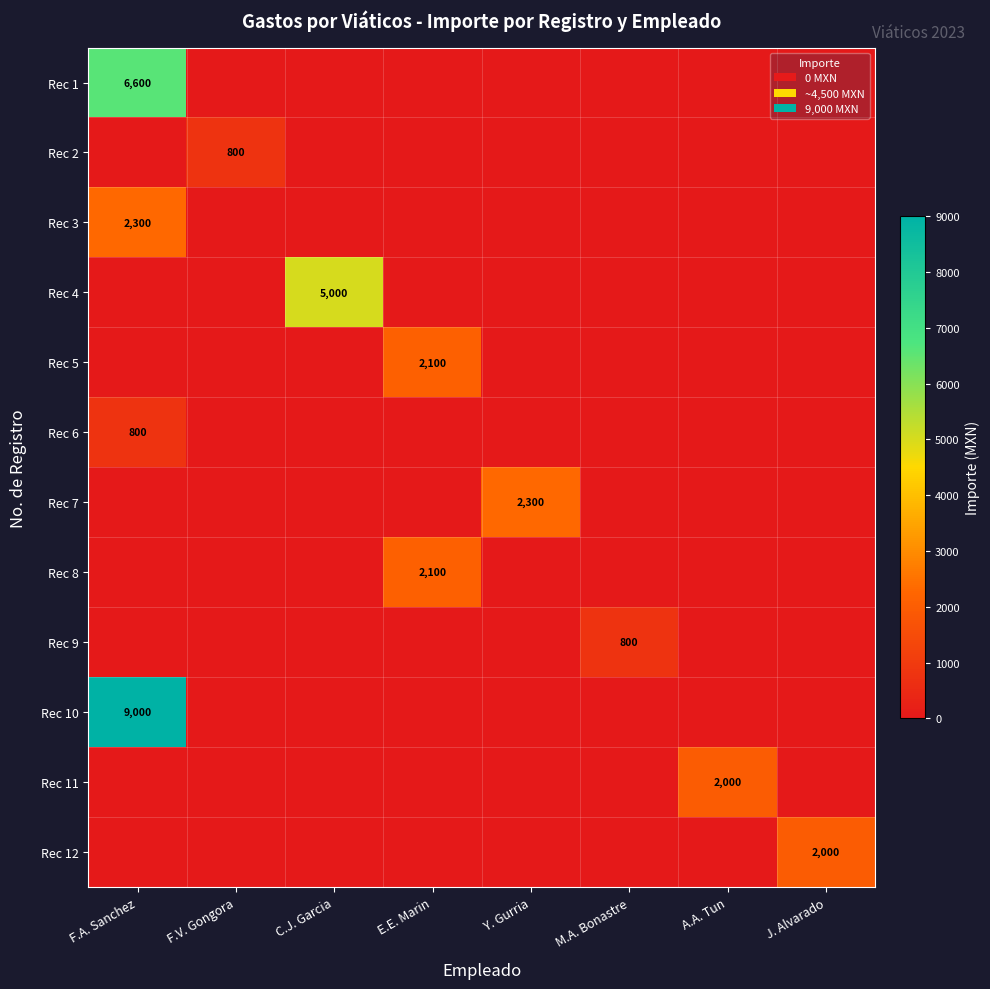

Between F.A. Sanchez and J. Alvarado, which is larger?

F.A. Sanchez